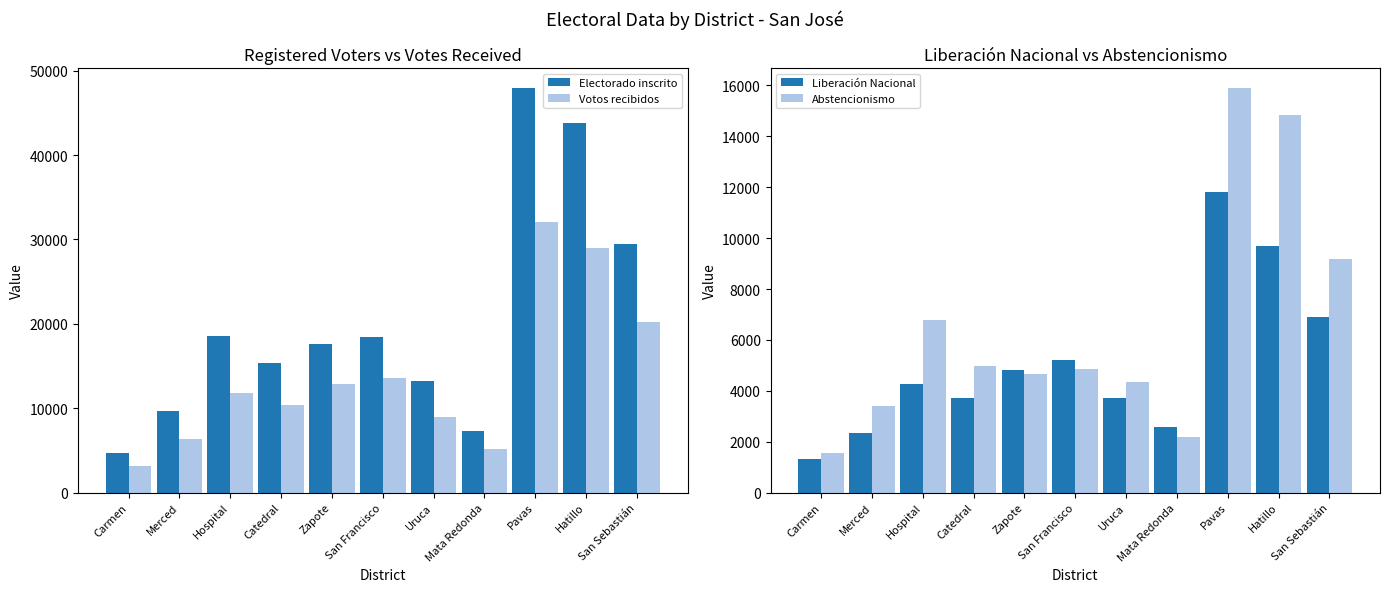

Which label corresponds to the largest value in the chart?

Pavas